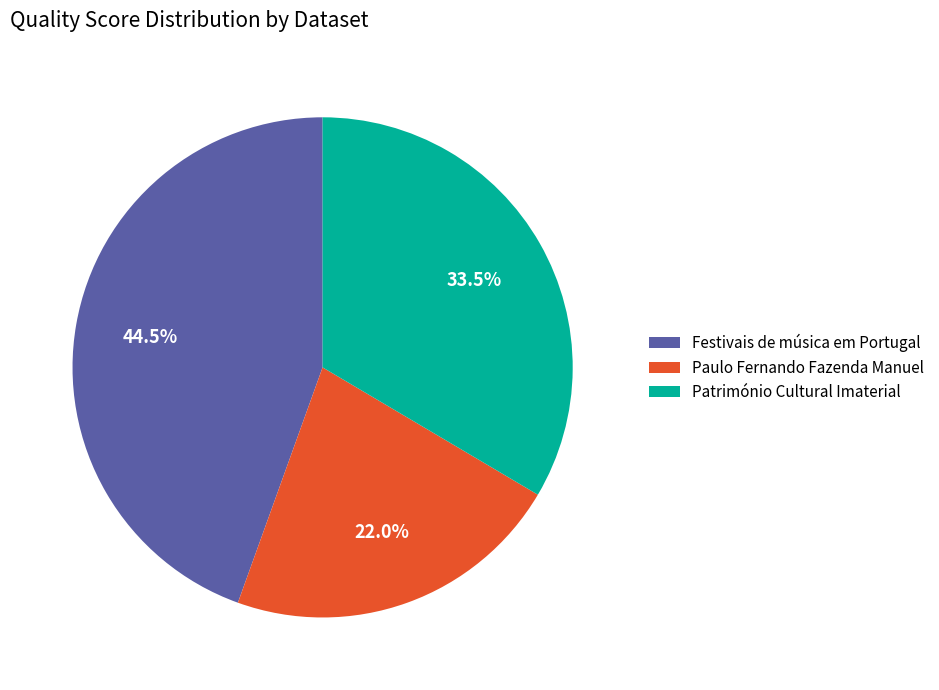

Which has a higher value, Festivais de música em Portugal or Paulo Fernando Fazenda Manuel?

Festivais de música em Portugal